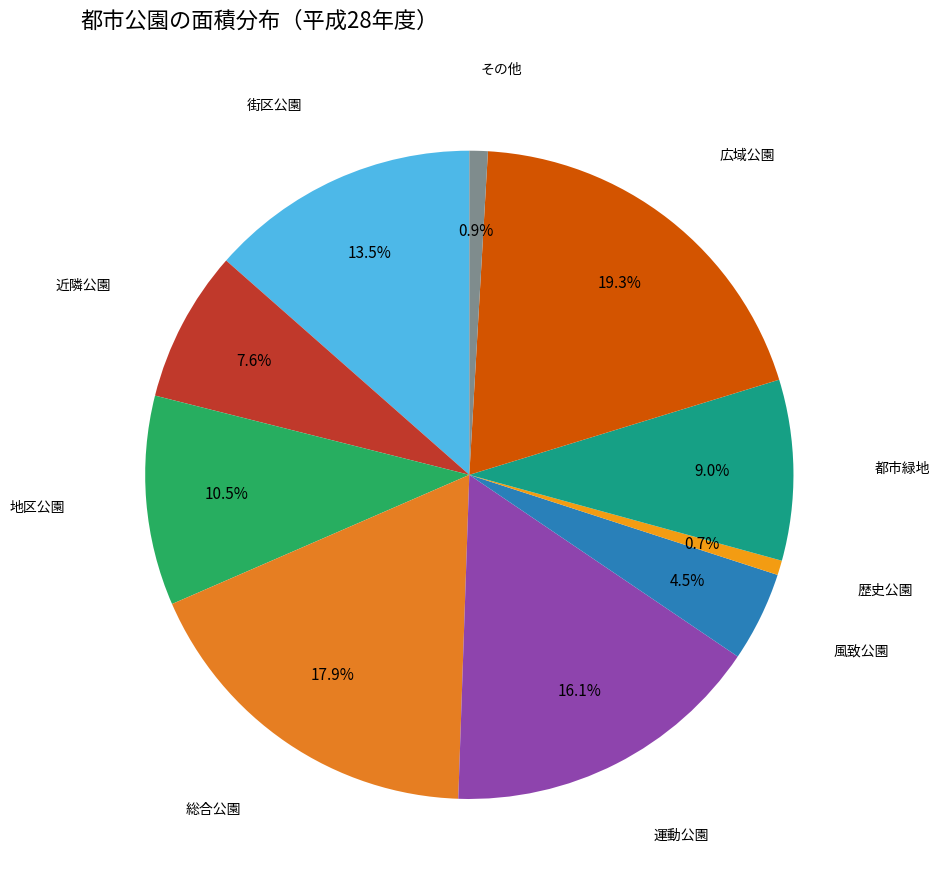

Which slice is the largest?

広域公園